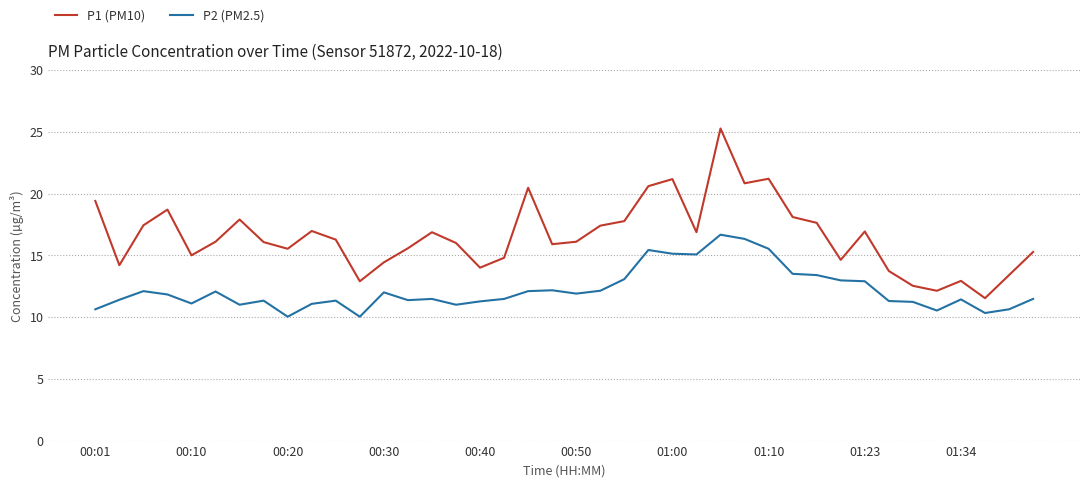

What is the highest value of the P1 (PM10) series?

25.3